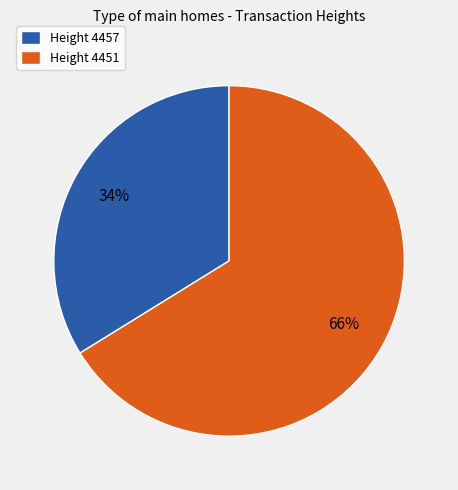

How many slices are in this pie chart?

2